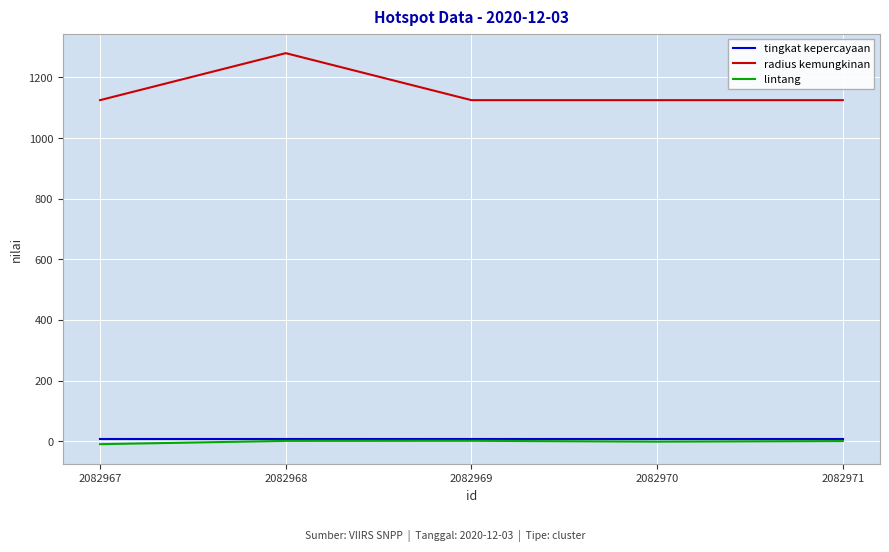

True or false: radius kemungkinan has a value of 1125.0 at 2082969.

True